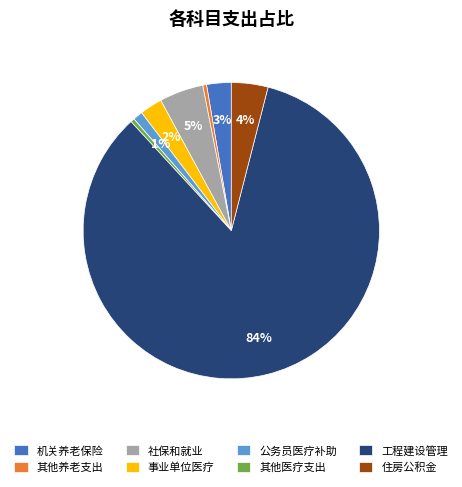

True or false: 住房公积金 accounts for 4% of the total.

True